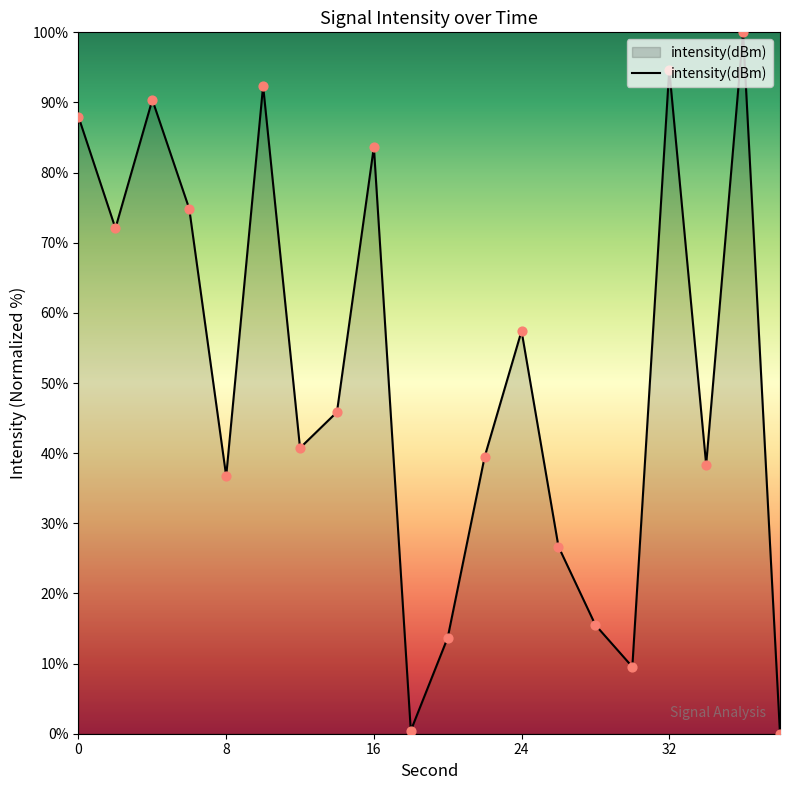

What is the maximum value shown in the chart?

100.0